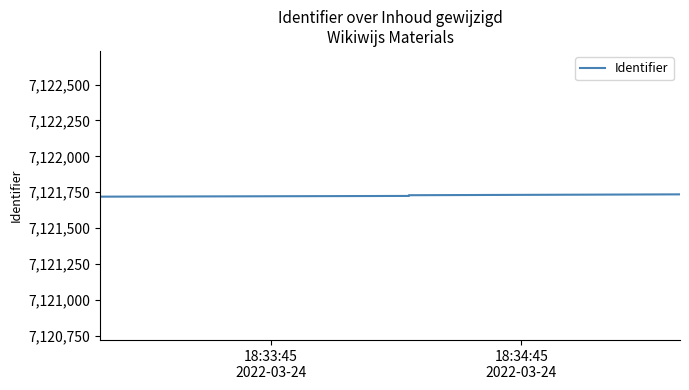

Which label corresponds to the smallest value in the chart?

18:33:45
2022-03-24